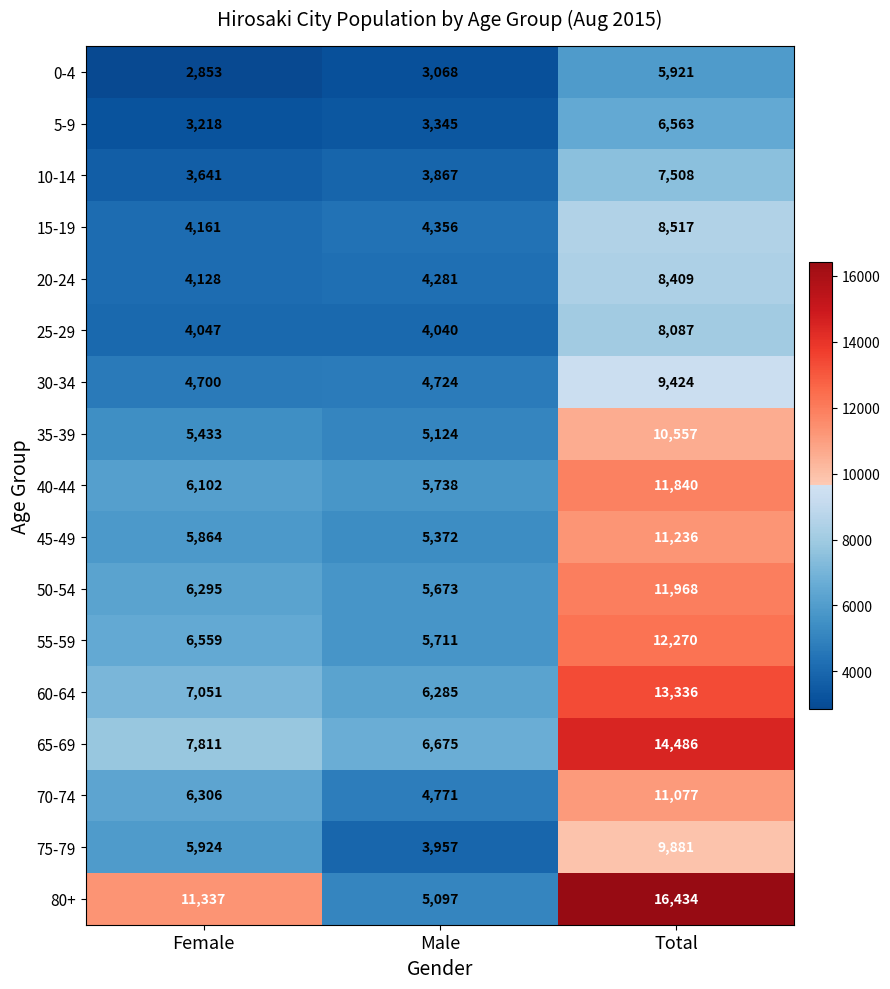

Rank the series by their maximum value, from lowest to highest.

0-4, 5-9, 10-14, 25-29, 20-24, 15-19, 30-34, 75-79, 35-39, 70-74, 45-49, 40-44, 50-54, 55-59, 60-64, 65-69, 80+